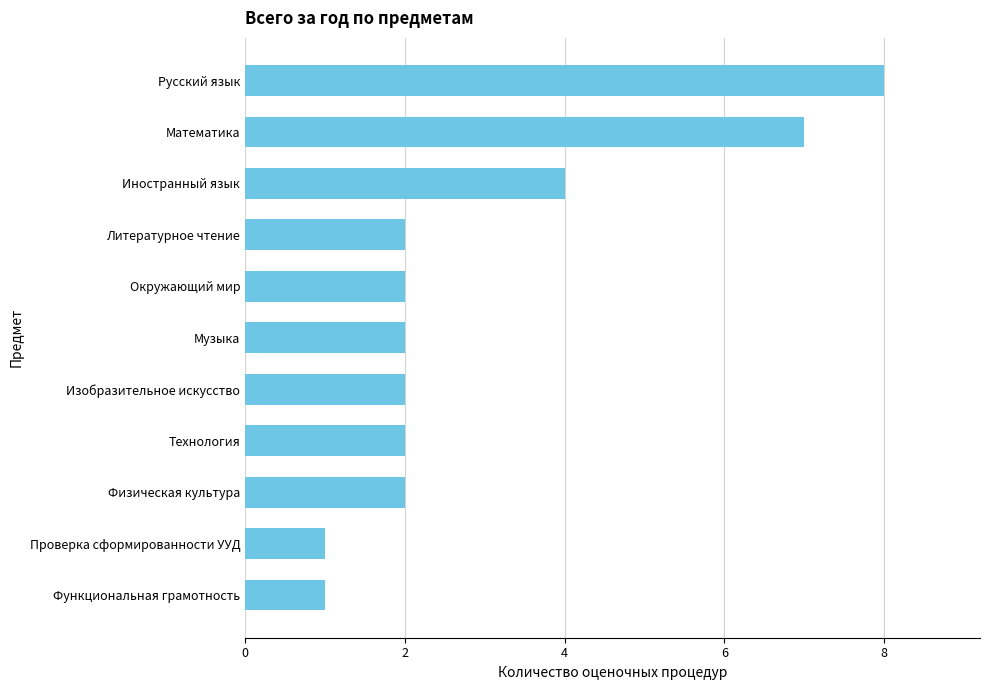

Between Окружающий мир and Русский язык, which is larger?

Русский язык